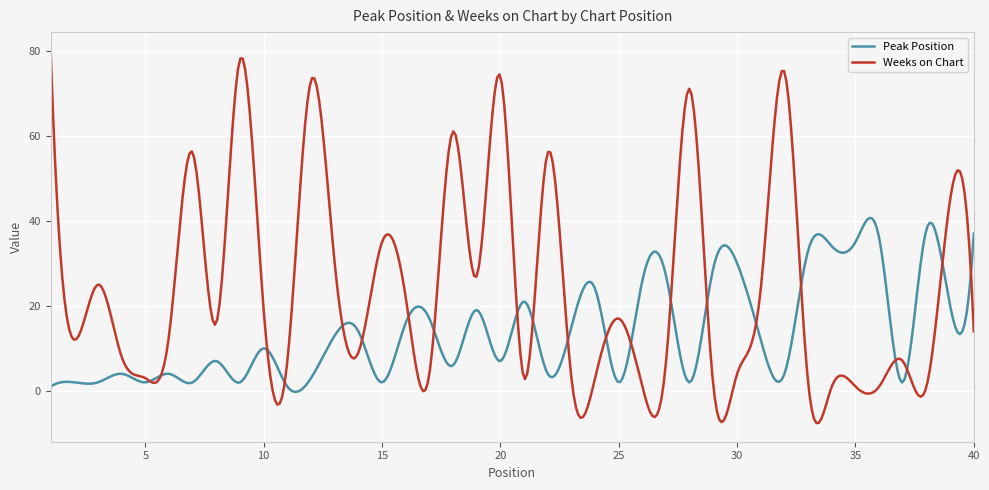

True or false: Peak Position and Weeks on Chart intersect in this chart.

True